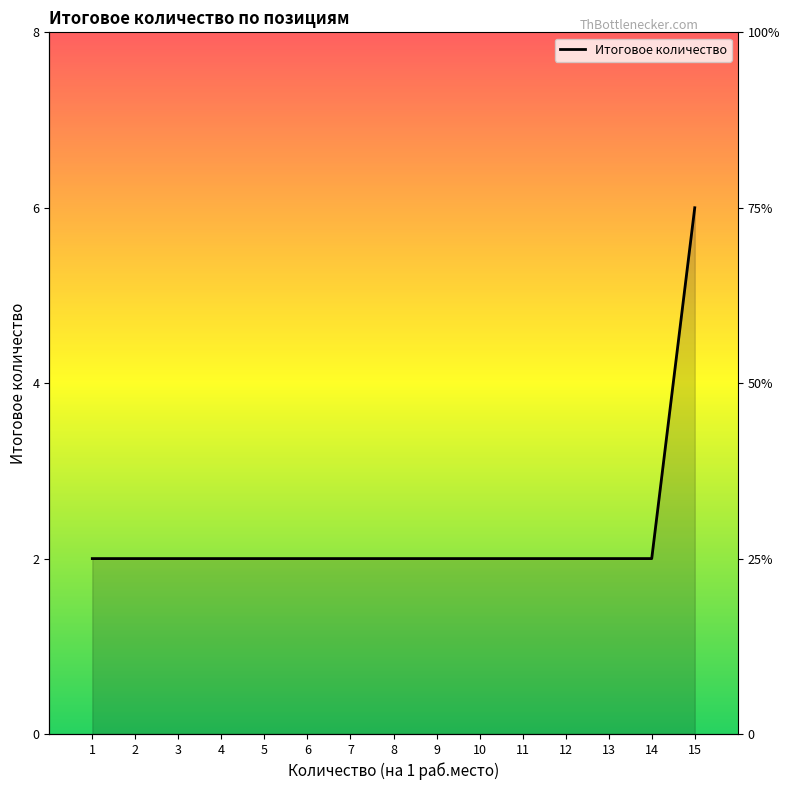

How many lines are shown in the chart?

1